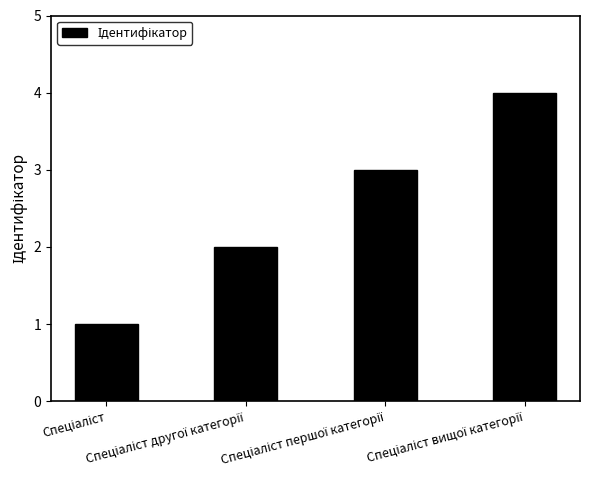

What is the difference between the second highest and minimum values?

2